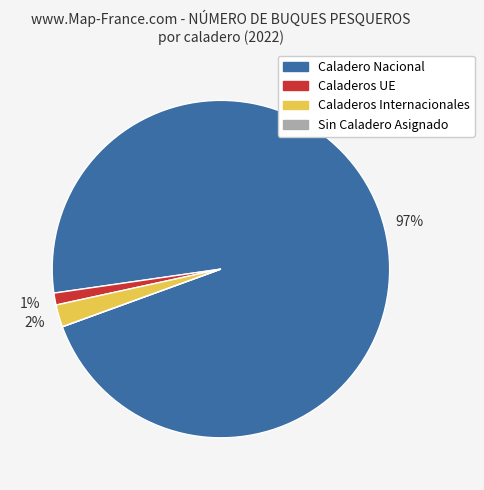

To the nearest percent, what is the difference between the largest and smallest slice percentages?

97%